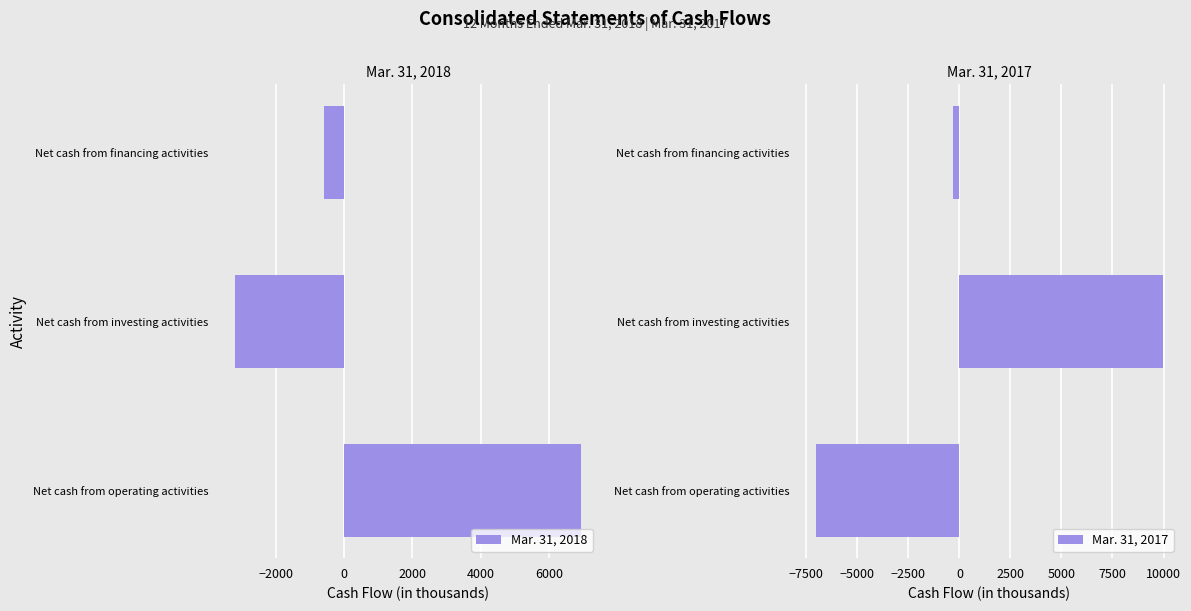

Reading right to left, list all the values displayed in this chart.

Mar. 31, 2018: -574	-3185	6945
Mar. 31, 2017: -338	9959	-7011